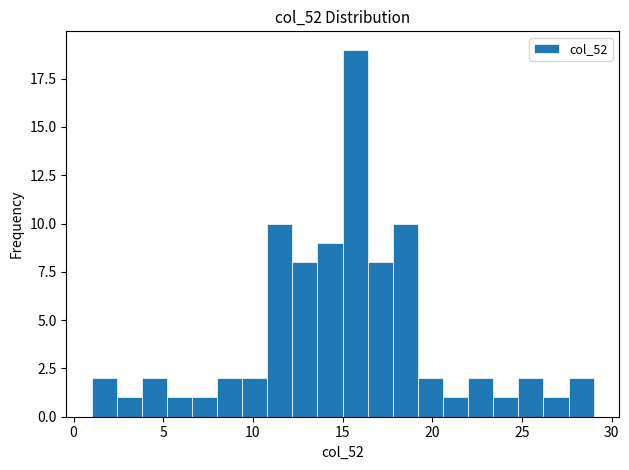

Around what value on the x-axis is the tallest bar? Give the approximate position of its centre, as read against the axis.

15.5